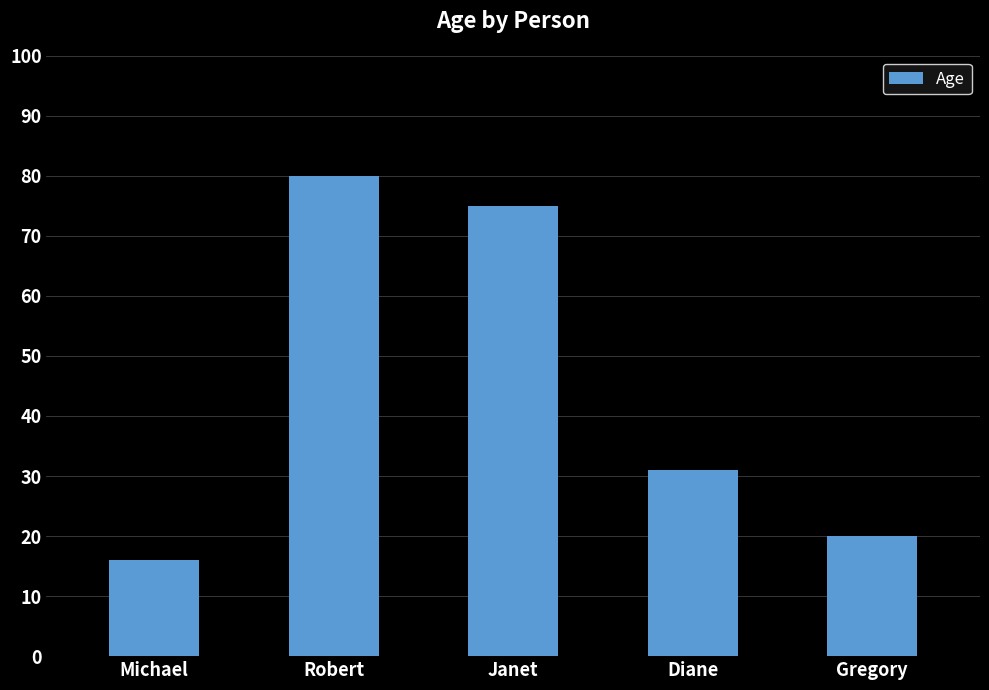

How many values are below 31?

2